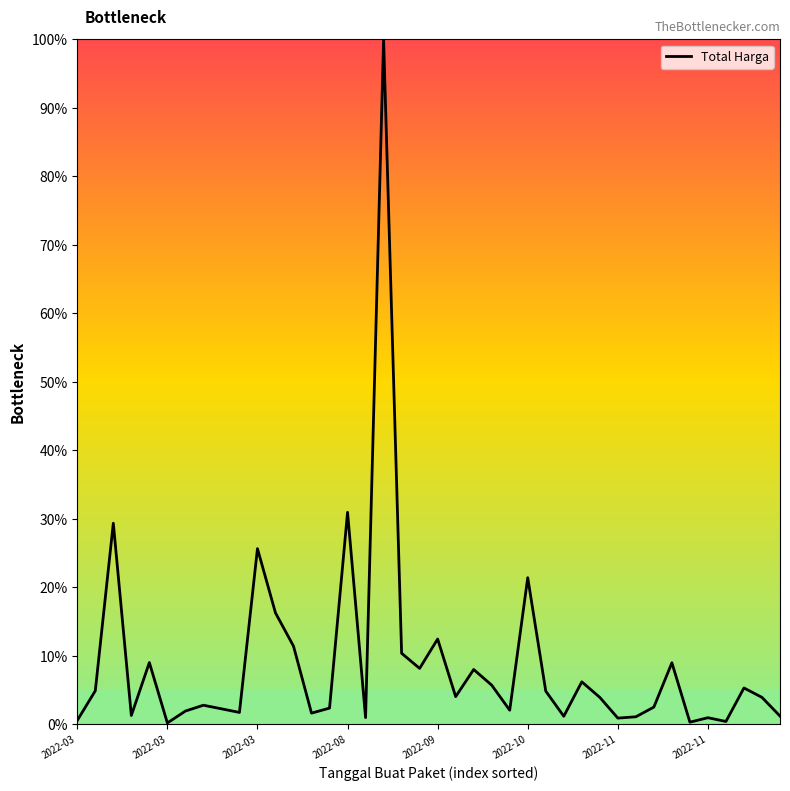

What is the difference between the maximum and minimum values?

99.8